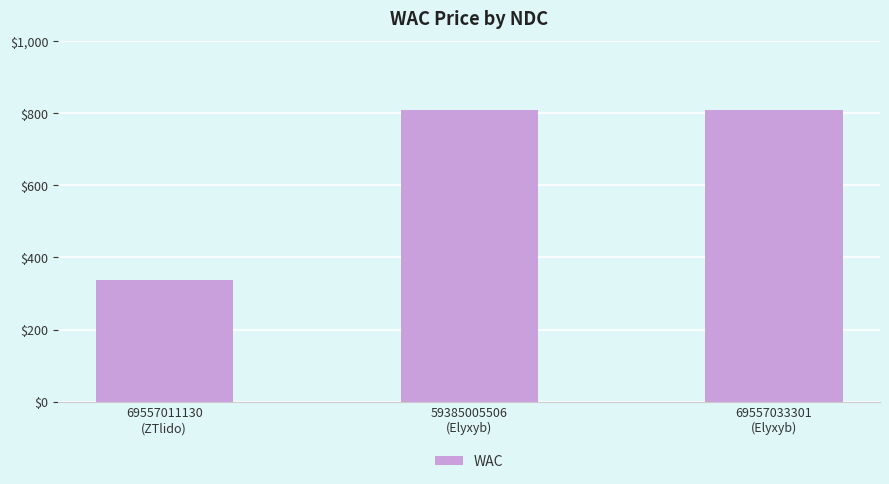

Reading left to right, list all the values displayed in this chart.

69557011130
(ZTlido)=337.2	59385005506
(Elyxyb)=810.0	69557033301
(Elyxyb)=810.0